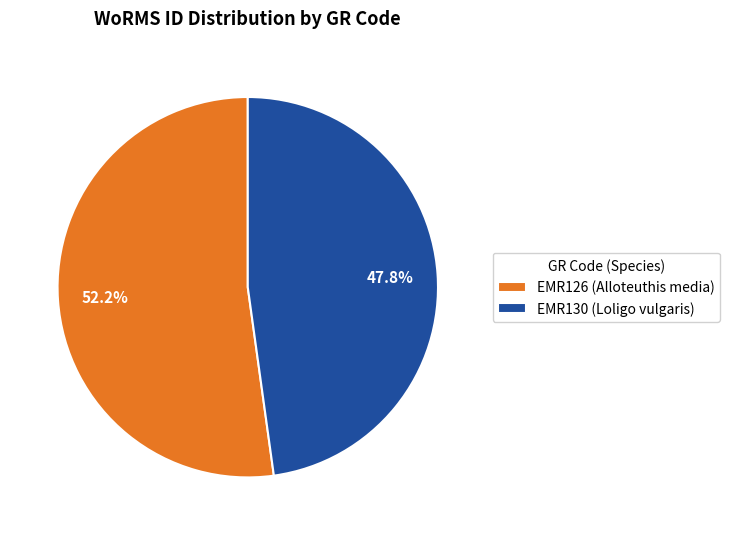

What is the largest slice in the pie chart?

EMR126 (Alloteuthis media)